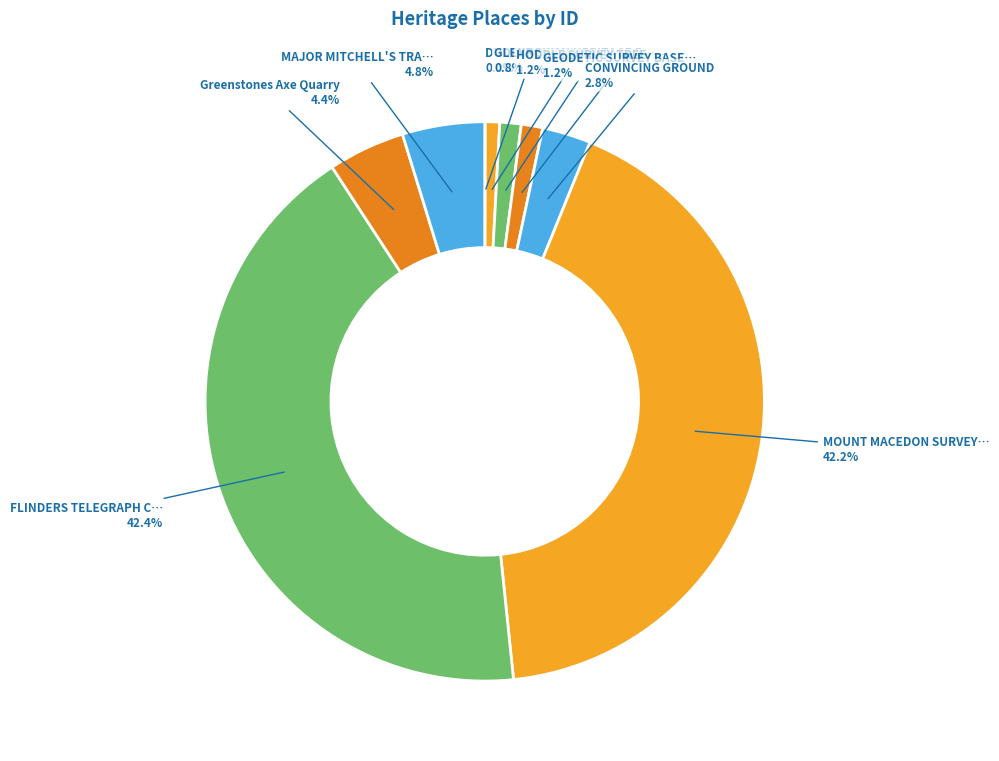

Which slice is the largest?

FLINDERS TELEGRAPH CABLE COMPLEX